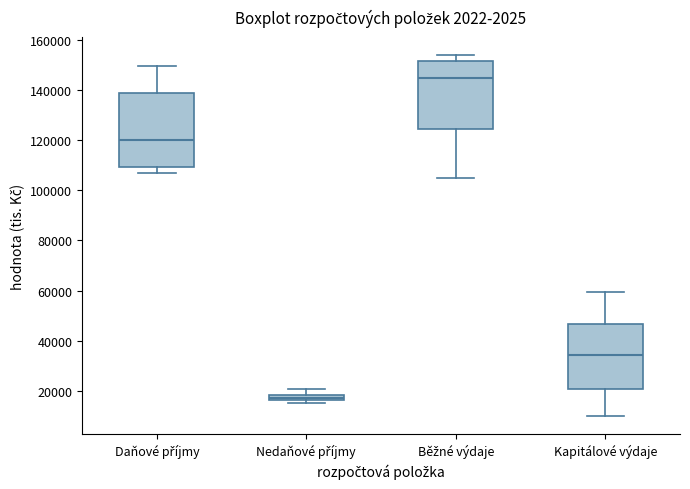

Which box has the lowest median line?

Nedaňové příjmy